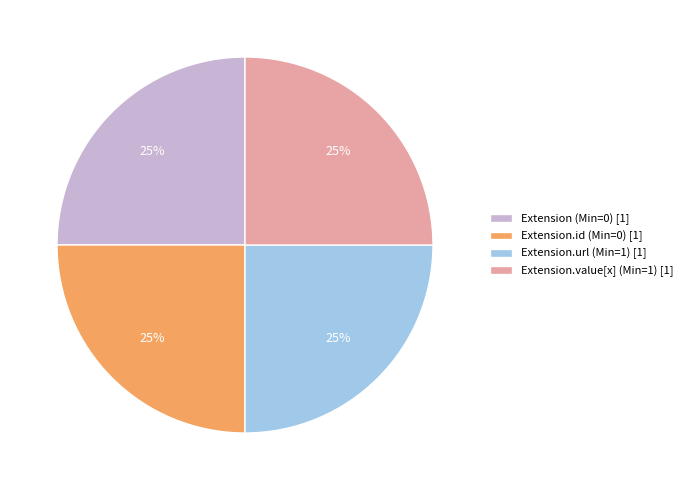

Count the number of slices in the pie.

4